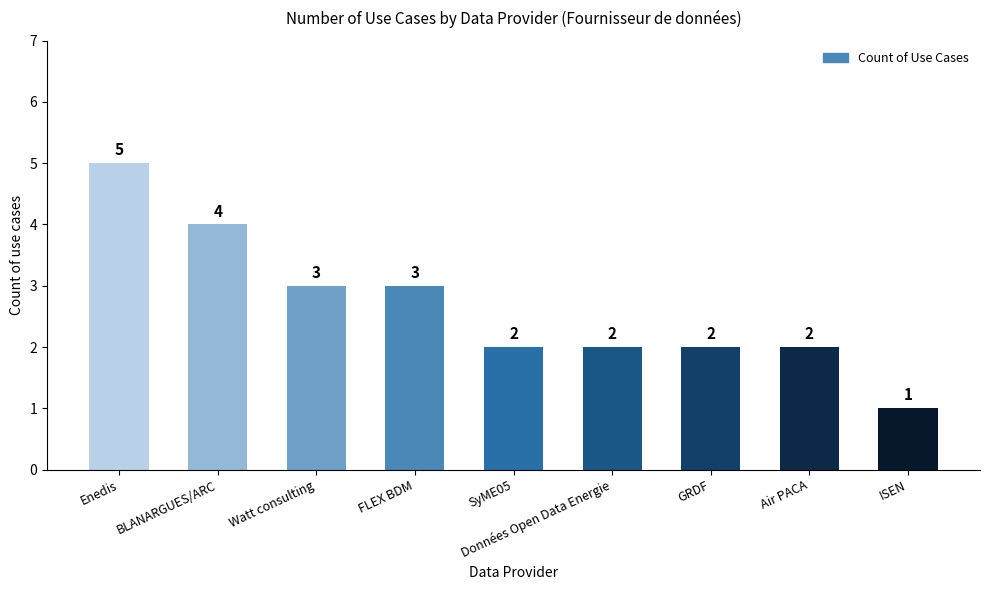

Reading left to right, extract all data points from this chart.

Enedis=5	BLANARGUES/ARC=4	Watt consulting=3	FLEX BDM=3	SyME05=2	Données Open Data Energie=2	GRDF=2	Air PACA=2	ISEN=1